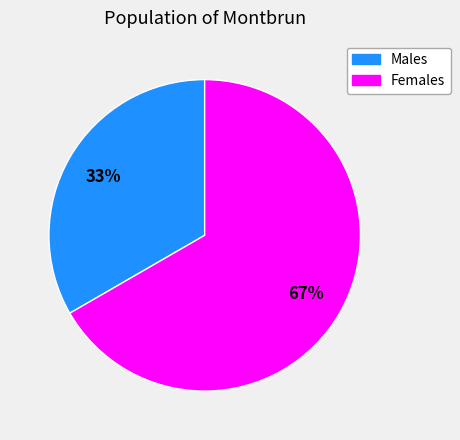

True or false: Females accounts for 77% of the total.

False